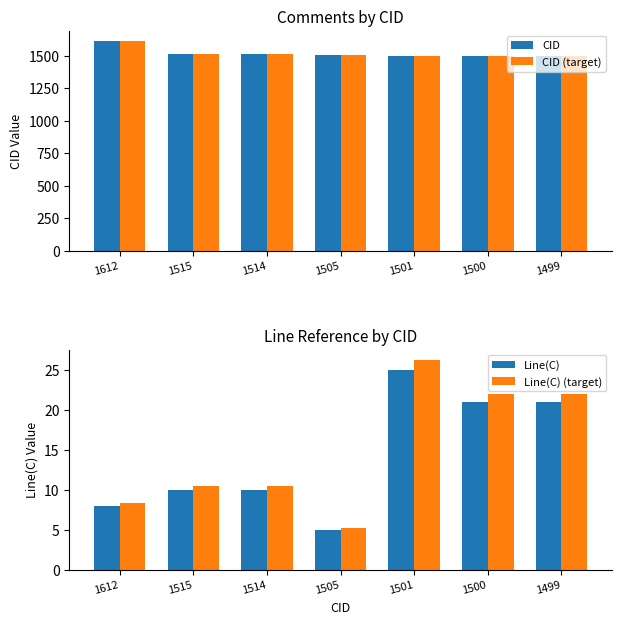

Where does the CID (target) series first go above 1505?

1612